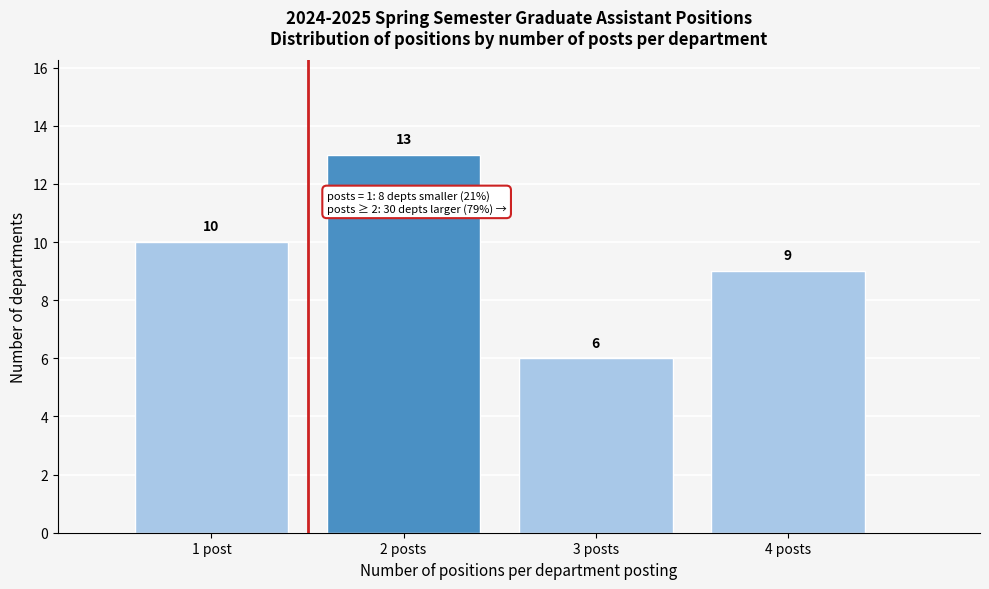

Reading left to right, list all the values displayed in this chart.

10	13	6	9